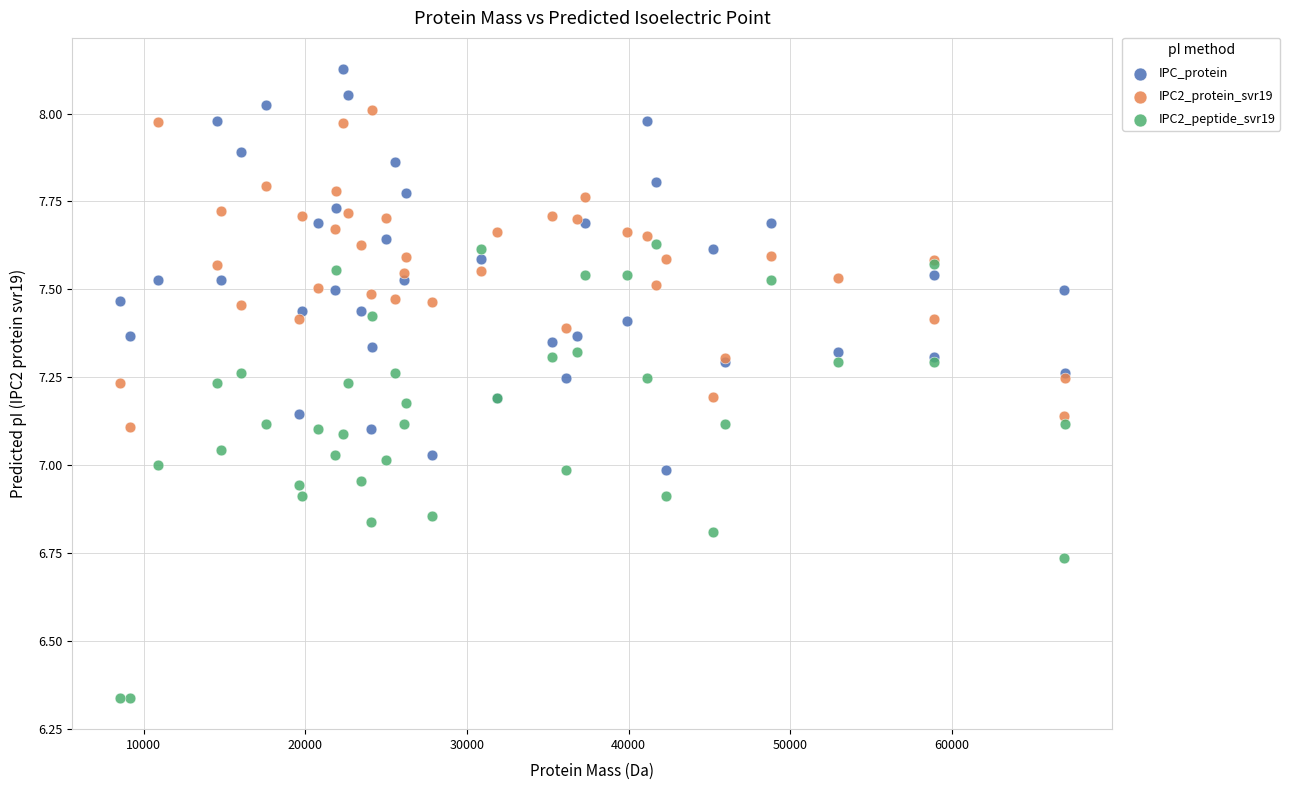

Which series has the widest spread of Y values?

IPC2_peptide_svr19